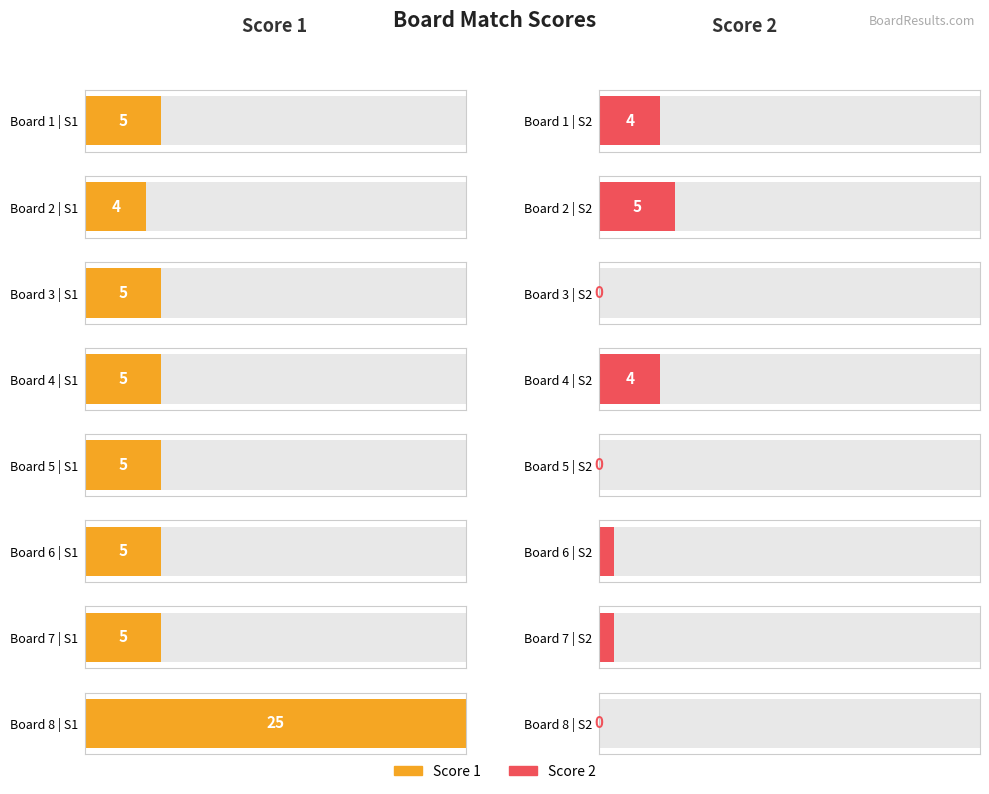

Between Board 4 and Board 5, which series saw the biggest shift?

Score 2